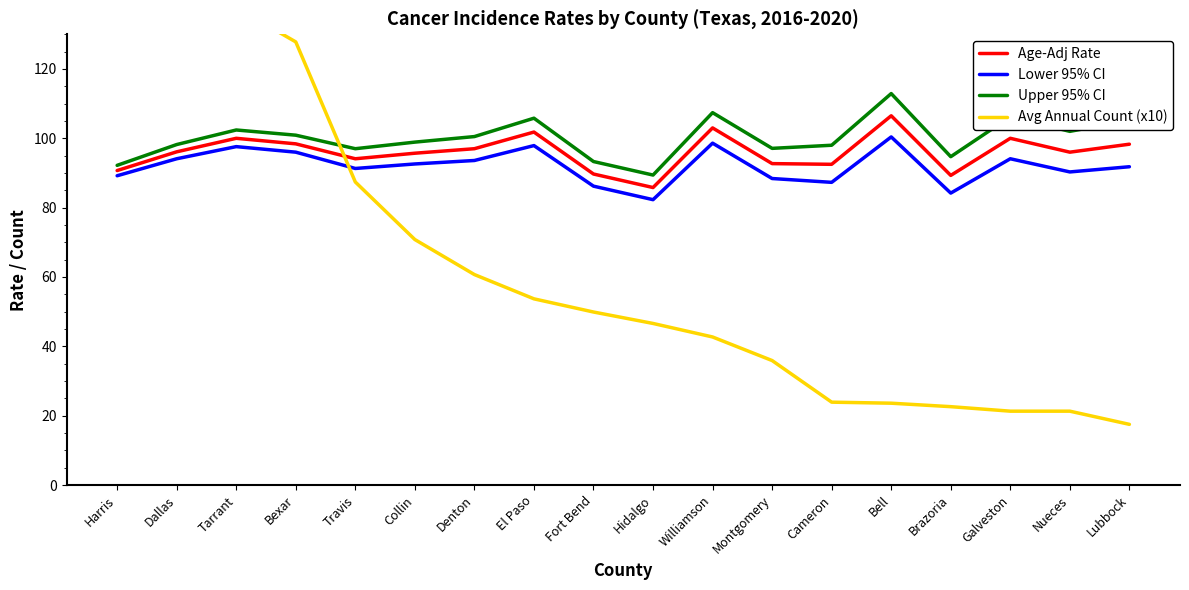

Between Williamson and Brazoria, which series saw the biggest shift?

Avg Annual Count (x10)